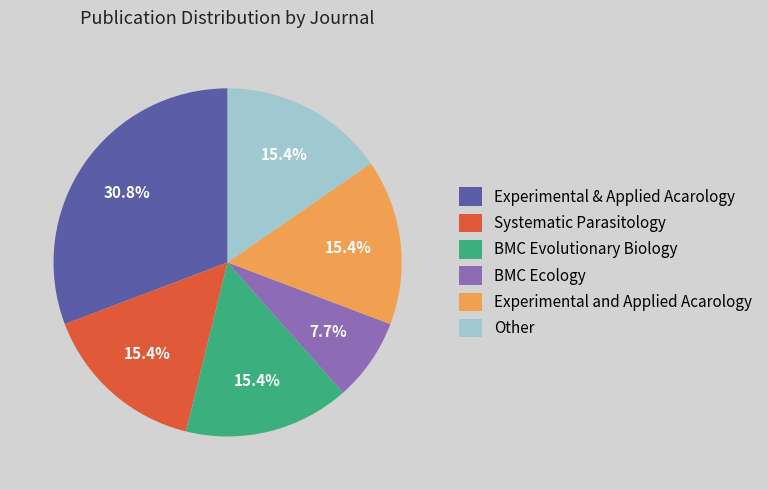

What portion of the pie excludes BMC Evolutionary Biology?

84.6%